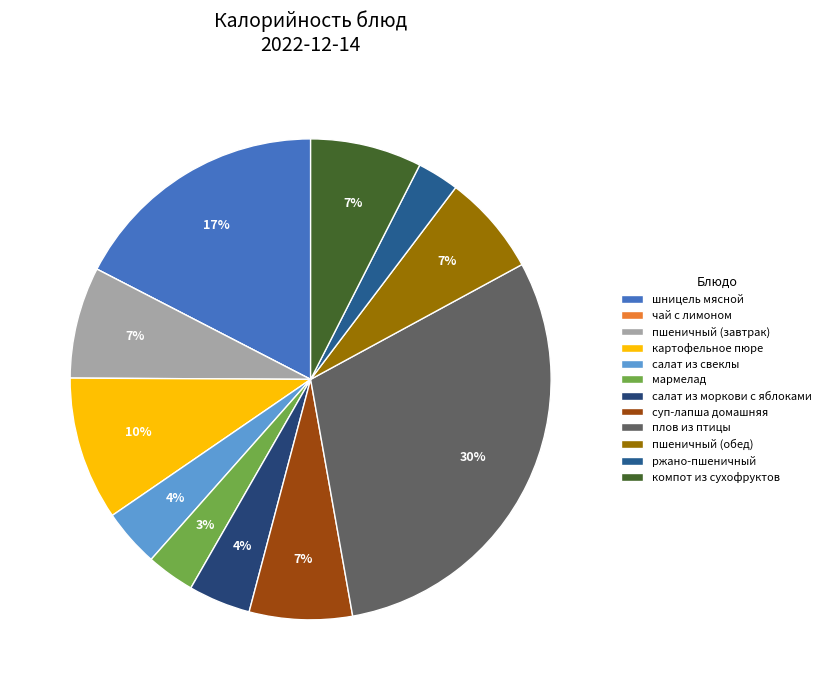

What is the largest slice in the pie chart?

плов из птицы